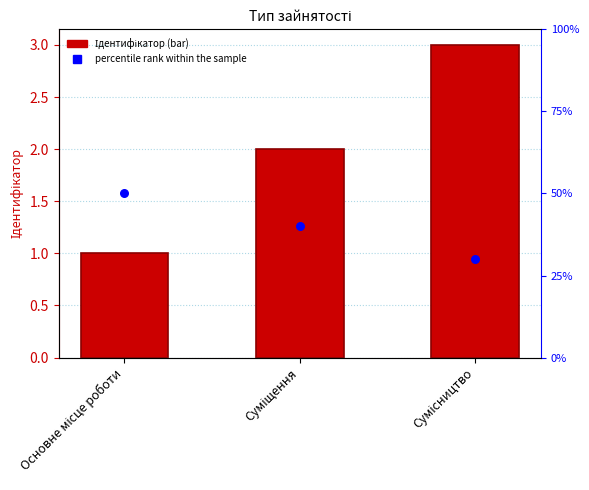

At how many categories does at least one series exceed 40?

1